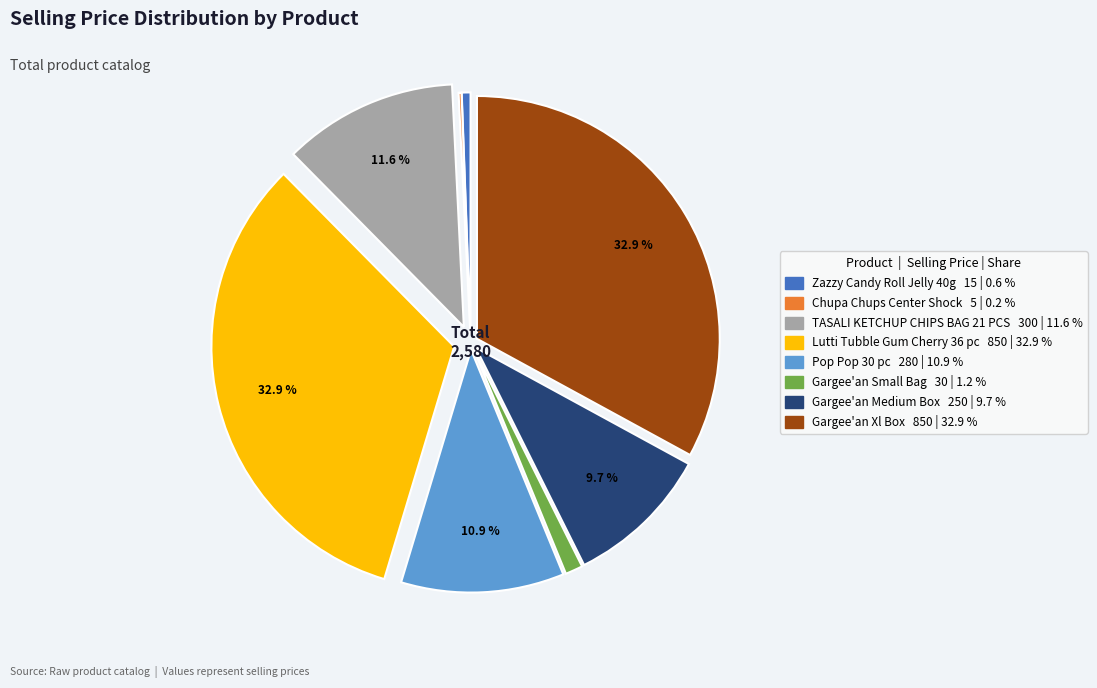

Is there a majority slice in this chart?

No